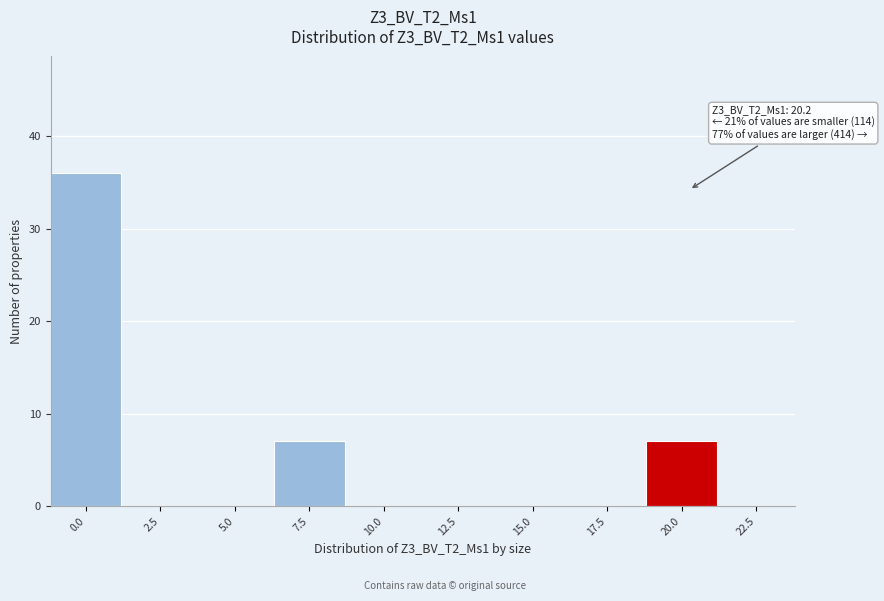

Reading left to right, what are all the values shown in this chart?

0.0=36	2.5=0	5.0=0	7.5=7	10.0=0	12.5=0	15.0=0	17.5=0	20.0=7	22.5=0